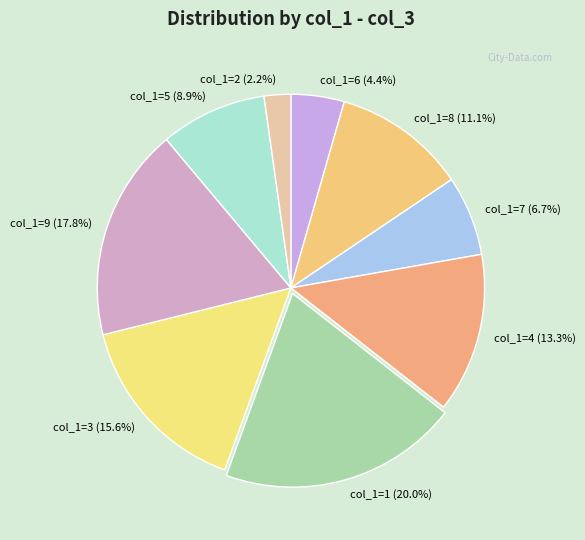

How many slices are in this pie chart?

9